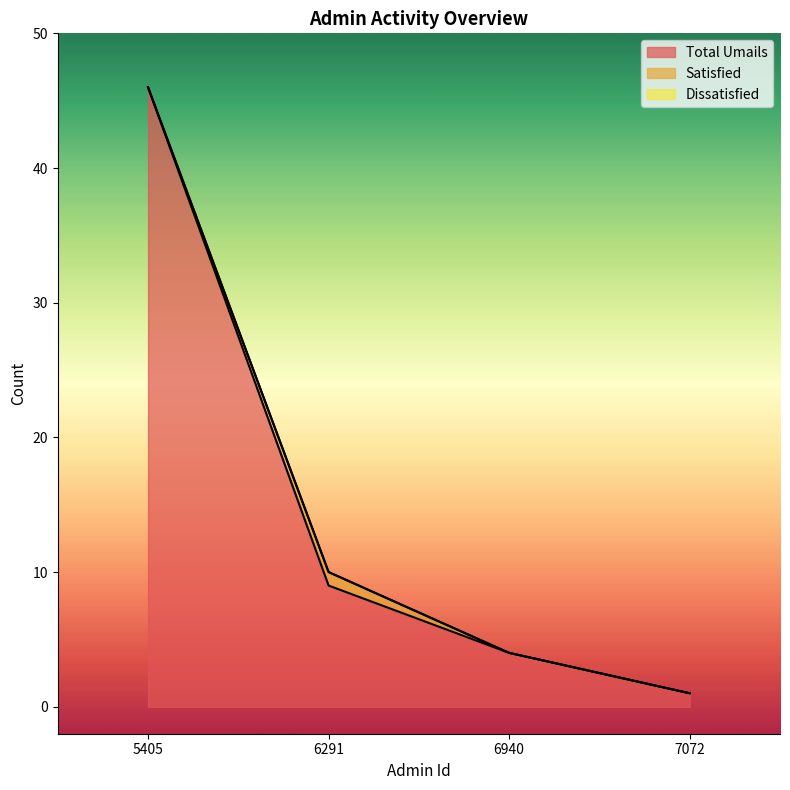

What are all the series names shown in the legend?

Total Umails, Satisfied, Dissatisfied